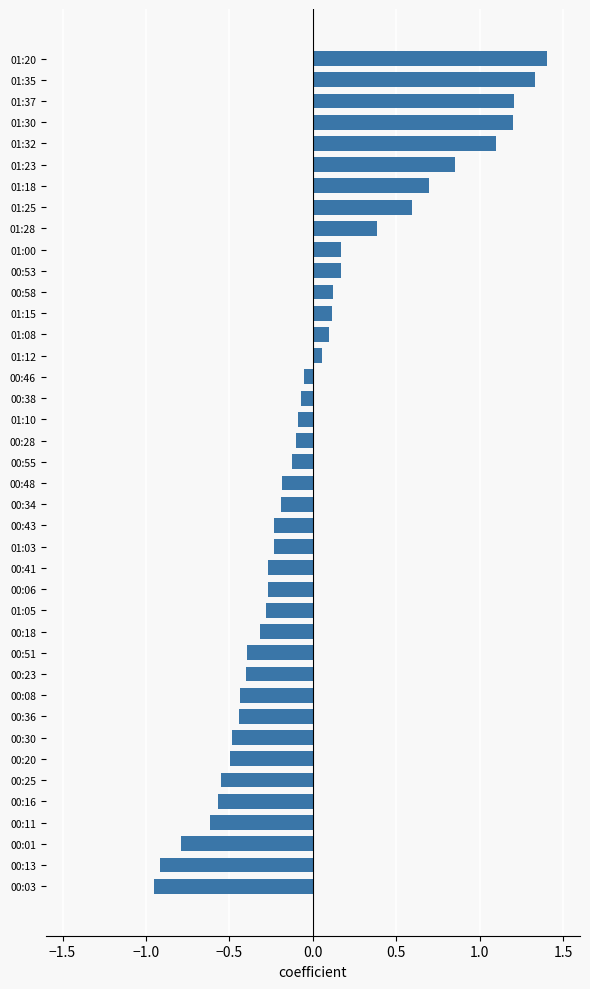

Count the number of data series in this chart.

1